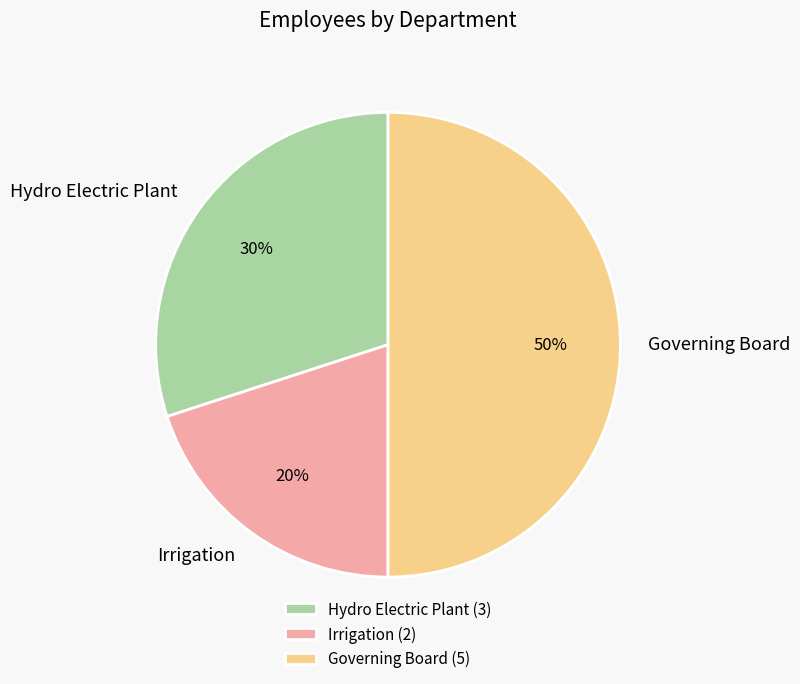

To the nearest percent, what is the combined percentage of Hydro Electric Plant and Irrigation?

50%